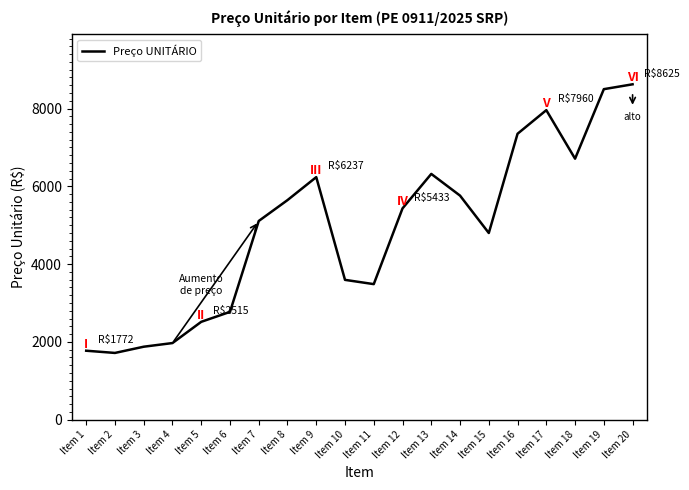

Which has a higher value, Item 7 or Item 3?

Item 7